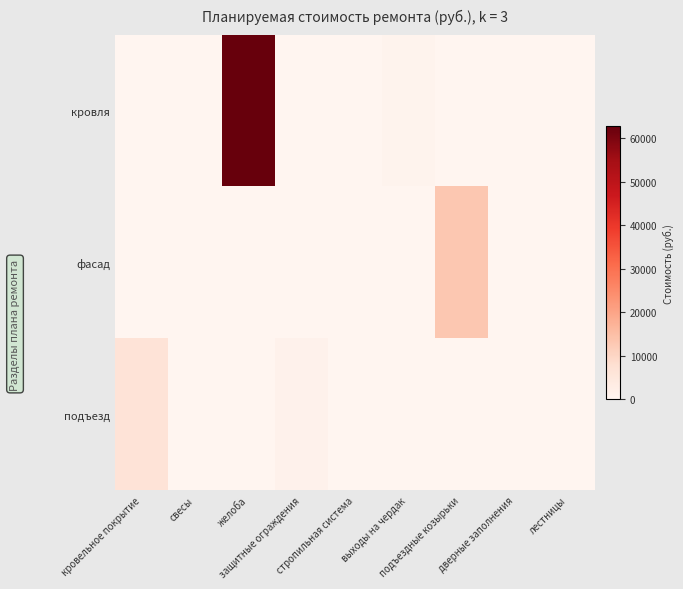

What is the maximum value shown in the chart?

62798.5